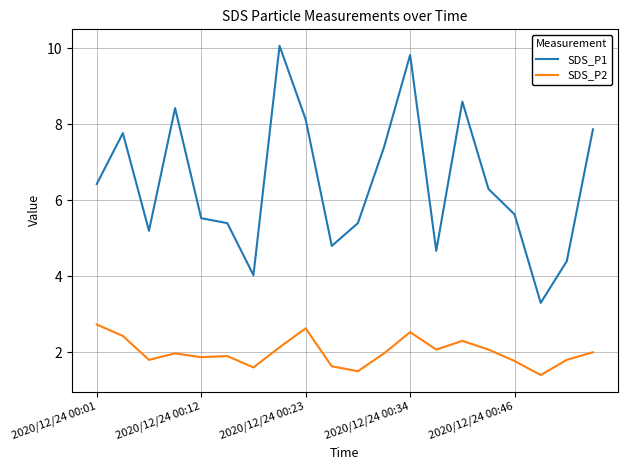

Which series has the largest total across all categories?

SDS_P1